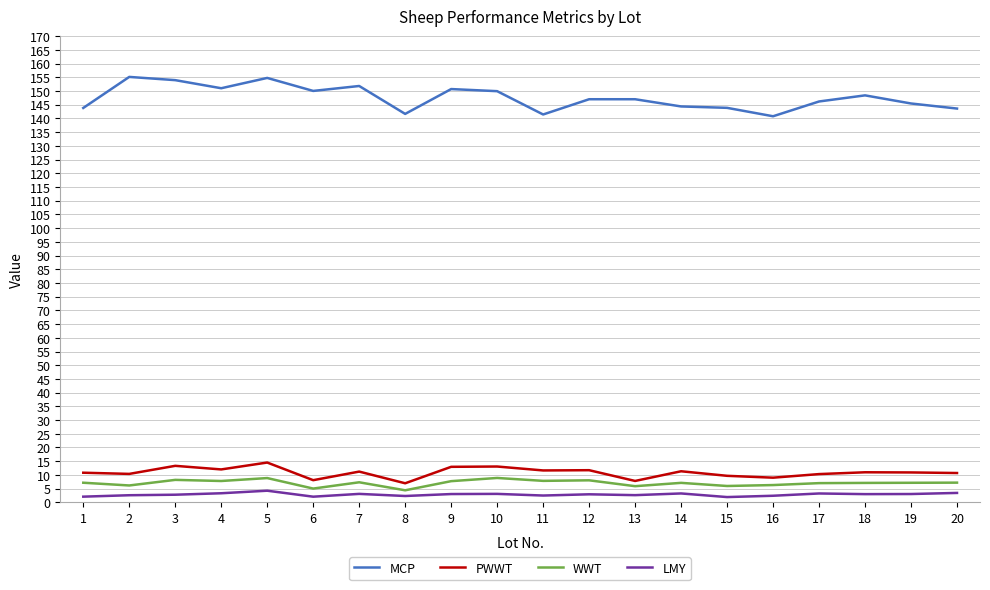

What is the sum of the LMY values at 16 and 2?

5.0